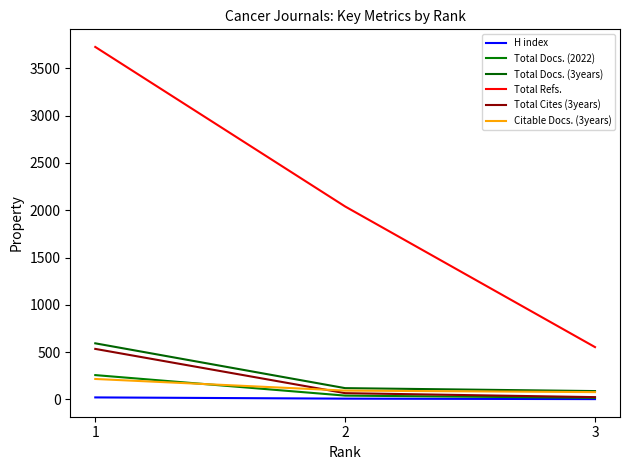

Where is Total Cites (3years) nearest to the value 279?

2